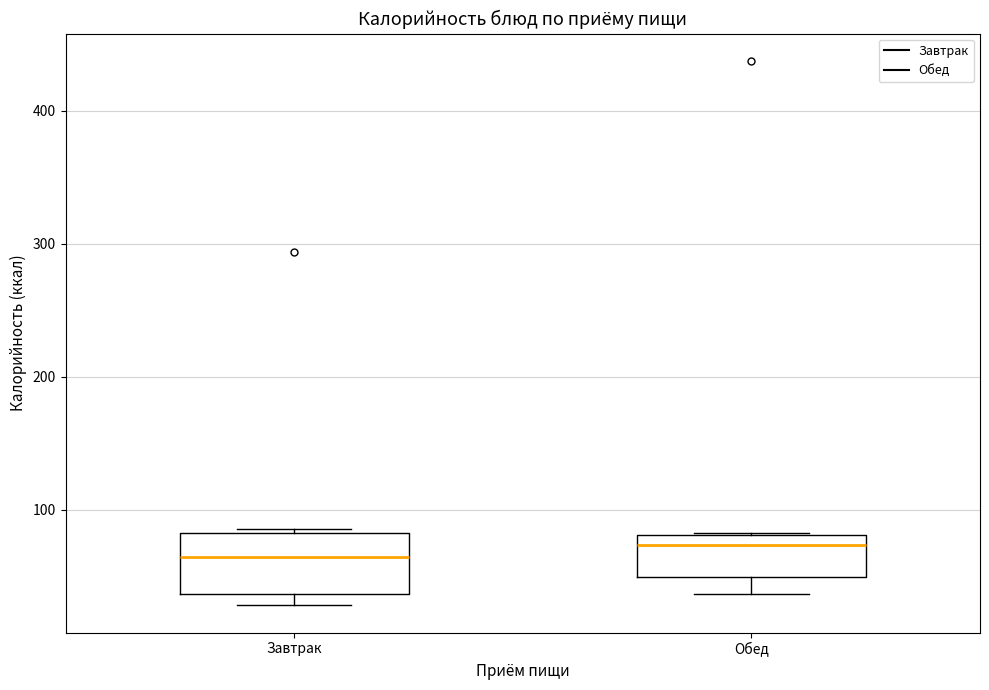

Where does the median line of the box for Обед sit on the y-axis? The values are not printed on the chart, so give them approximately, as read against the axis.

70